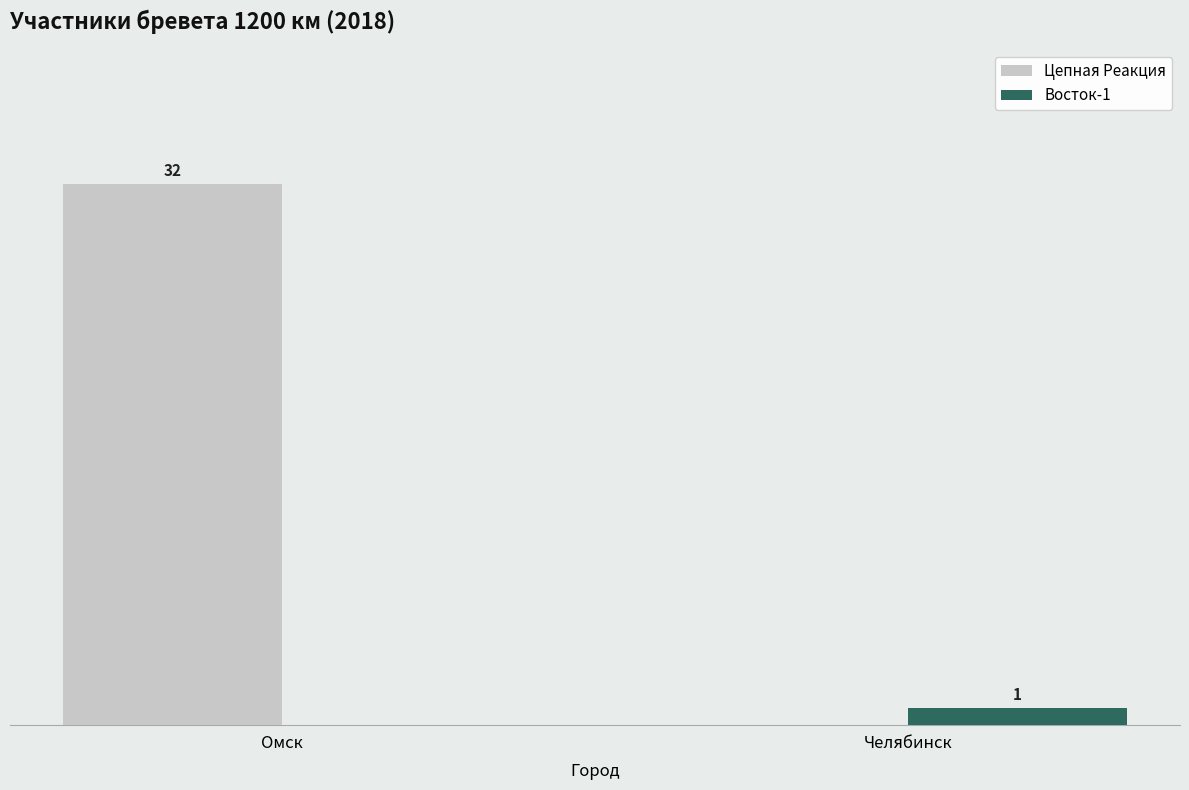

What are all the series names shown in the legend?

Цепная Реакция, Восток-1